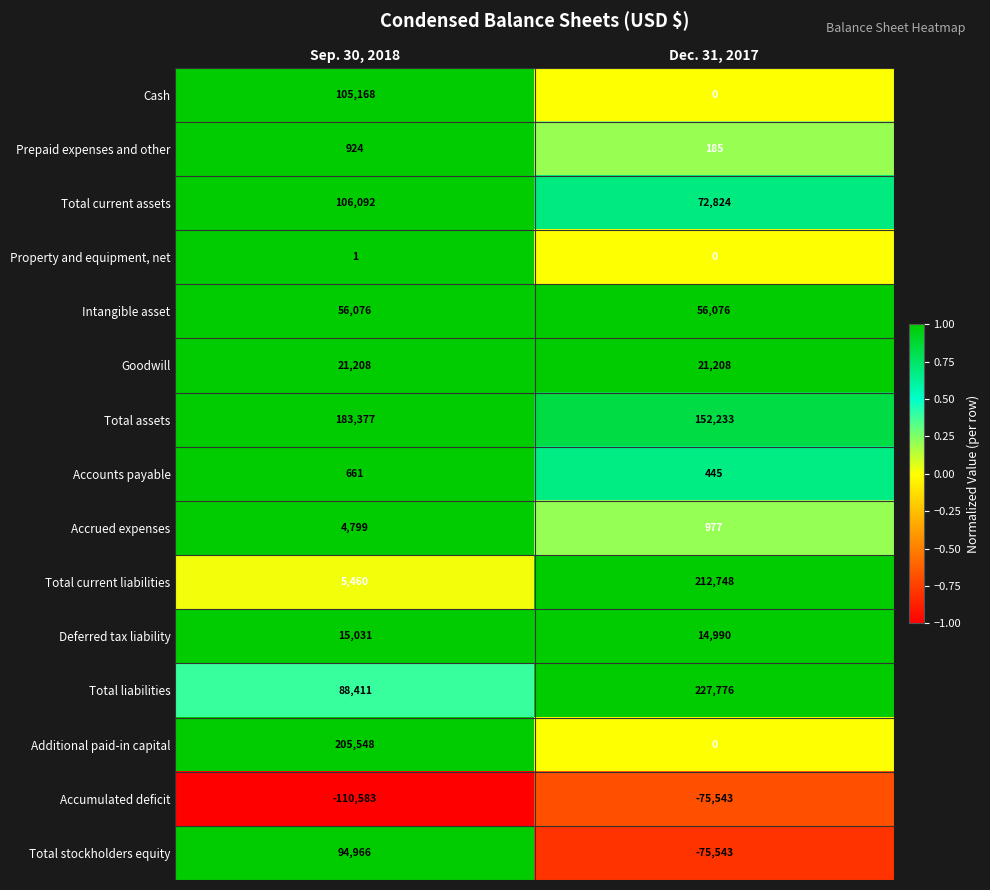

At which category is the sum across all series the highest?

Sep. 30, 2018